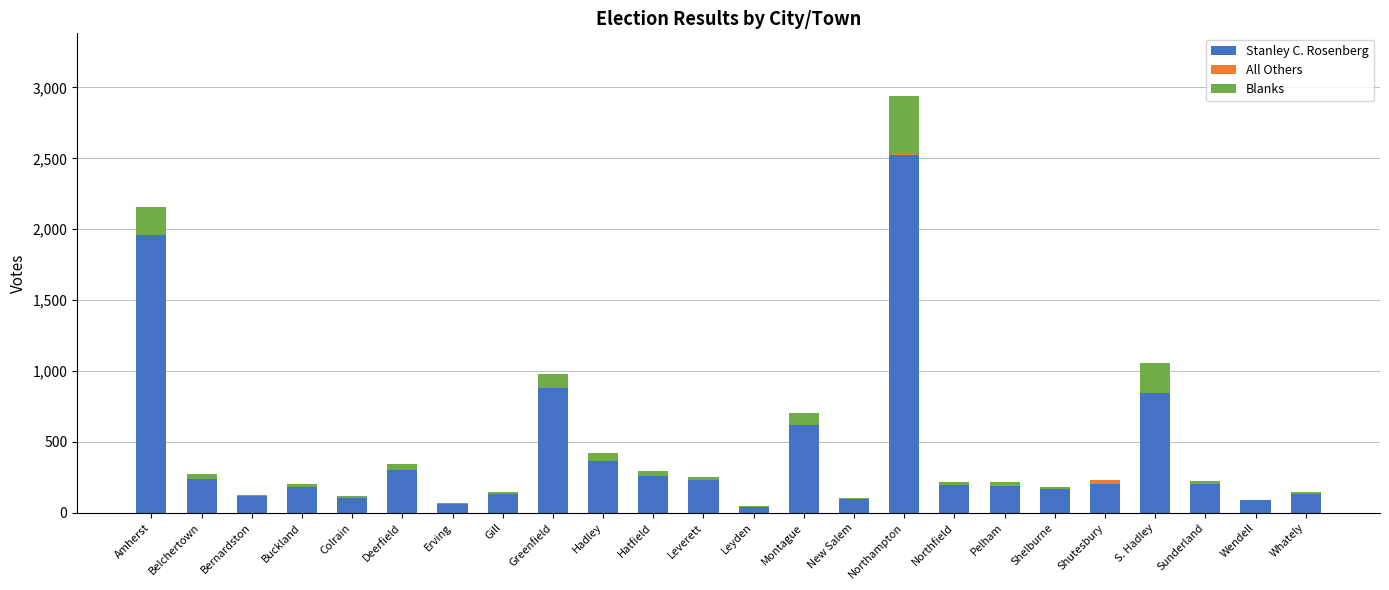

What is the sum of all Stanley C. Rosenberg values?

10150